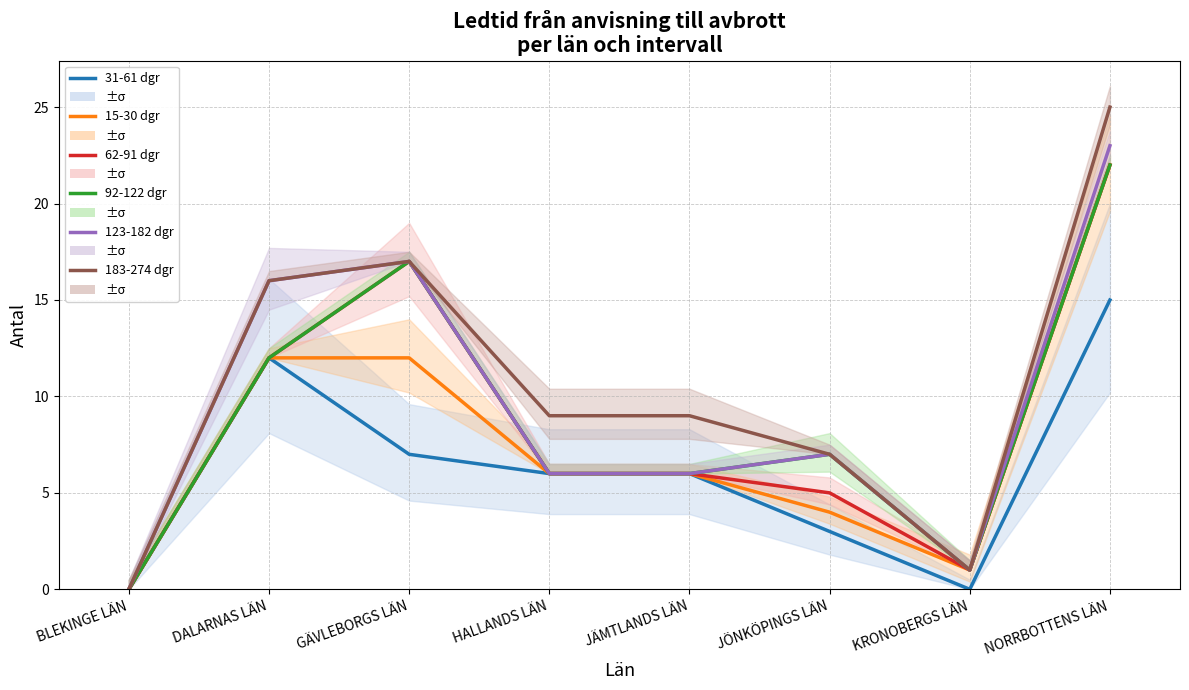

Reading left to right, what are all the values shown in this chart?

31-61 dgr: BLEKINGE LÄN=0	DALARNAS LÄN=12	GÄVLEBORGS LÄN=7	HALLANDS LÄN=6	JÄMTLANDS LÄN=6	JÖNKÖPINGS LÄN=3	KRONOBERGS LÄN=0	NORRBOTTENS LÄN=15
15-30 dgr: BLEKINGE LÄN=0	DALARNAS LÄN=12	GÄVLEBORGS LÄN=12	HALLANDS LÄN=6	JÄMTLANDS LÄN=6	JÖNKÖPINGS LÄN=4	KRONOBERGS LÄN=1	NORRBOTTENS LÄN=22
62-91 dgr: BLEKINGE LÄN=0	DALARNAS LÄN=12	GÄVLEBORGS LÄN=17	HALLANDS LÄN=6	JÄMTLANDS LÄN=6	JÖNKÖPINGS LÄN=5	KRONOBERGS LÄN=1	NORRBOTTENS LÄN=22
92-122 dgr: BLEKINGE LÄN=0	DALARNAS LÄN=12	GÄVLEBORGS LÄN=17	HALLANDS LÄN=6	JÄMTLANDS LÄN=6	JÖNKÖPINGS LÄN=7	KRONOBERGS LÄN=1	NORRBOTTENS LÄN=22
123-182 dgr: BLEKINGE LÄN=0	DALARNAS LÄN=16	GÄVLEBORGS LÄN=17	HALLANDS LÄN=6	JÄMTLANDS LÄN=6	JÖNKÖPINGS LÄN=7	KRONOBERGS LÄN=1	NORRBOTTENS LÄN=23
183-274 dgr: BLEKINGE LÄN=0	DALARNAS LÄN=16	GÄVLEBORGS LÄN=17	HALLANDS LÄN=9	JÄMTLANDS LÄN=9	JÖNKÖPINGS LÄN=7	KRONOBERGS LÄN=1	NORRBOTTENS LÄN=25